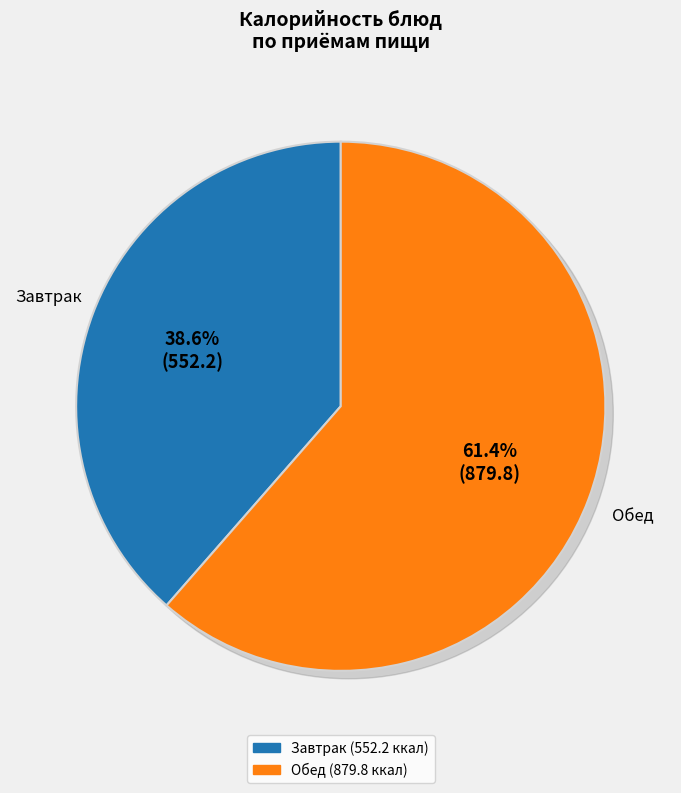

Is it true that Компот из сухофруктов is 16% of the pie?

False